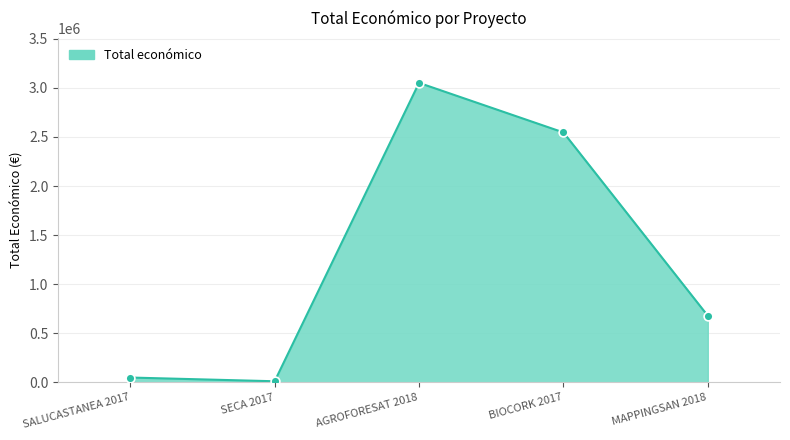

What is the change in value from SALUCASTANEA 2017 to SECA 2017?

-38000